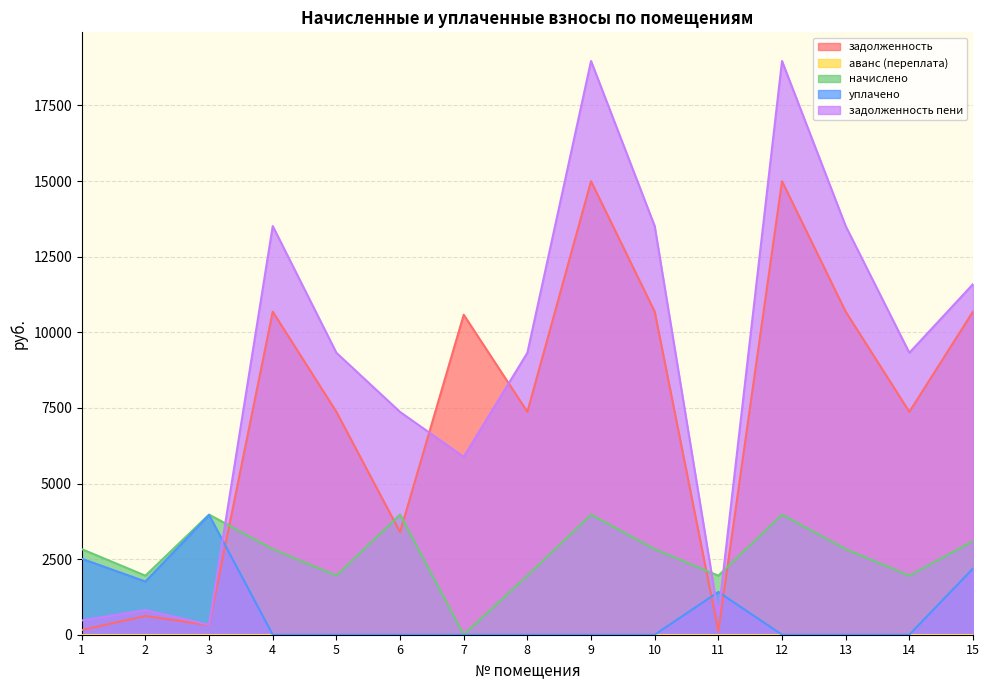

Is the value of задолженность at 11 greater than the value of уплачено at 1?

No